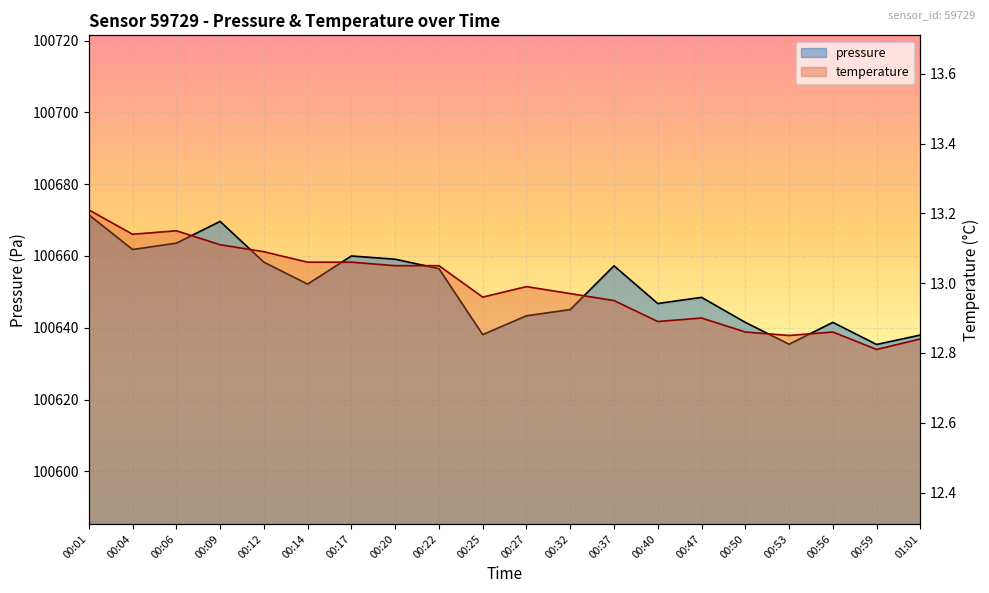

Which series has the widest spread of values?

pressure